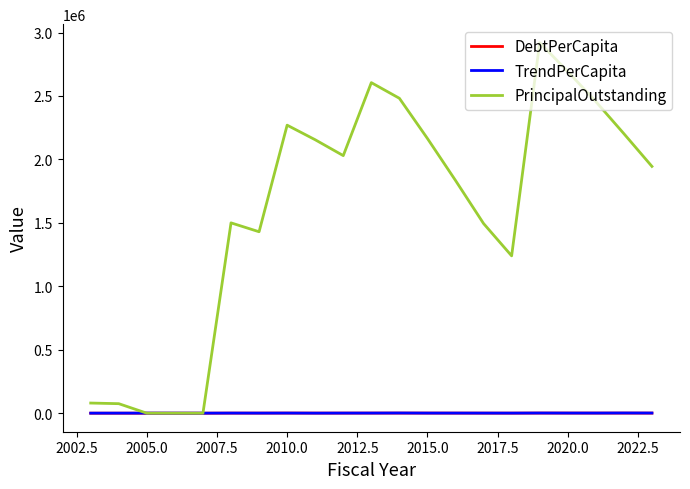

Which series has the largest total across all categories?

PrincipalOutstanding